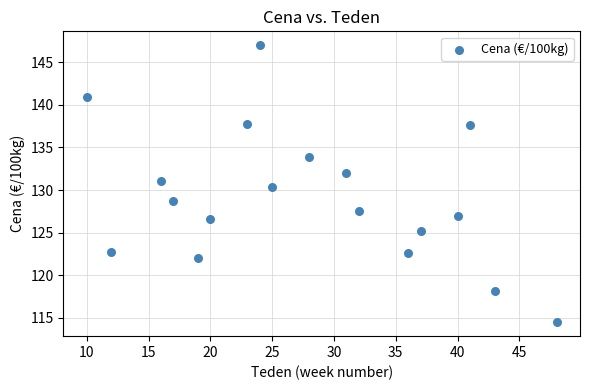

What is the range of Y values (max minus min)?

32.5